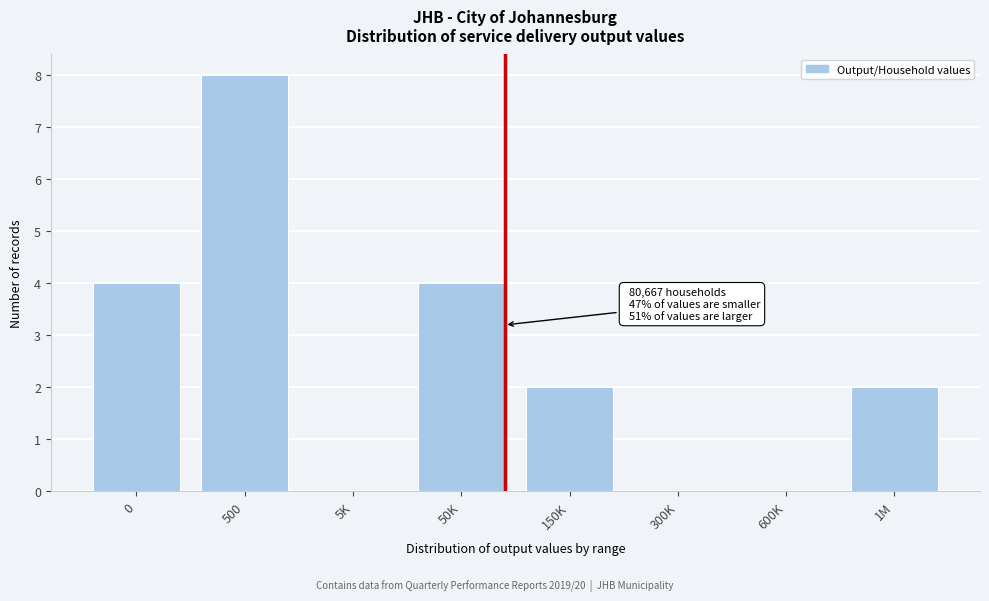

Reading left to right, what are all the values shown in this chart?

0=4	500=8	5K=0	50K=4	150K=2	300K=0	600K=0	1M=2